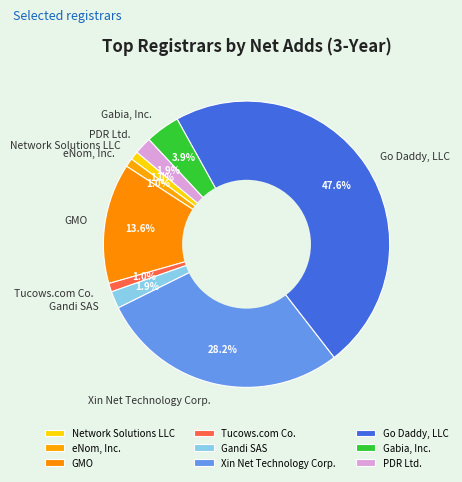

To the nearest percent, what portion does Gabia, Inc. represent?

4%